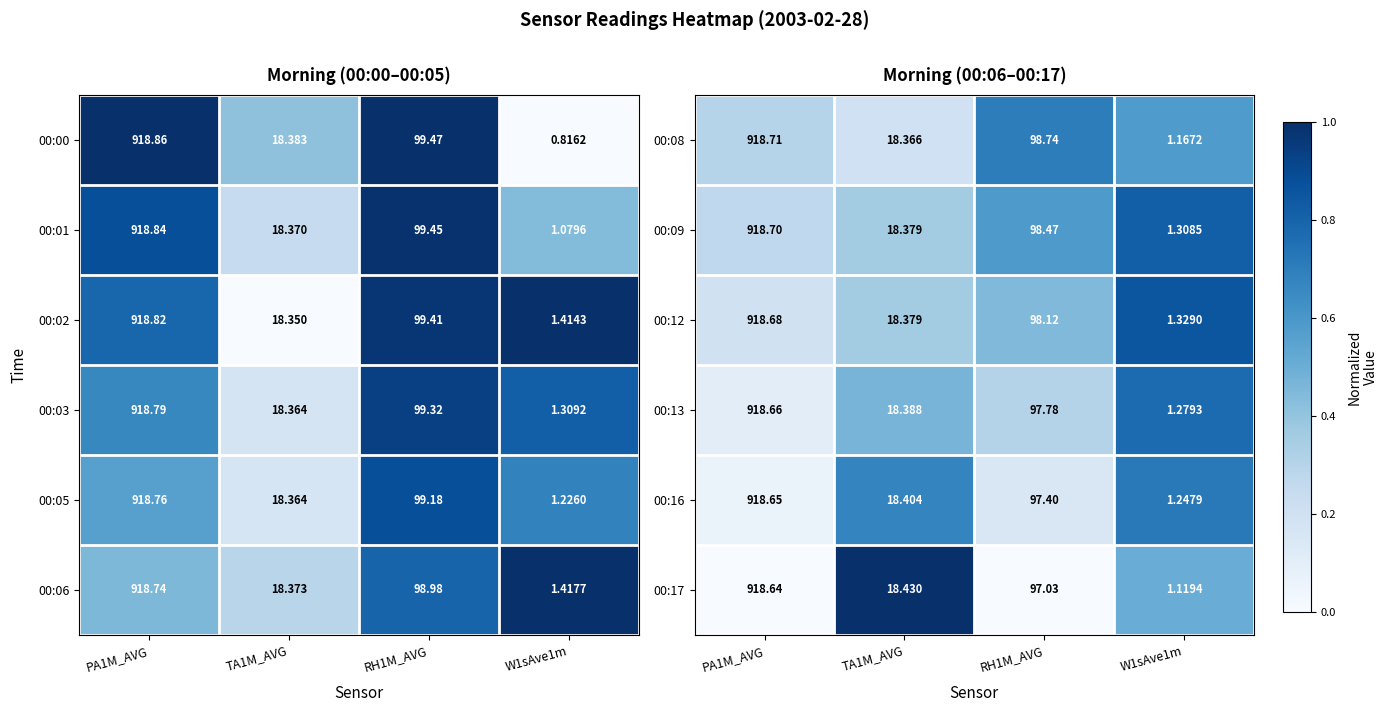

At how many categories does at least one series exceed 0?

4